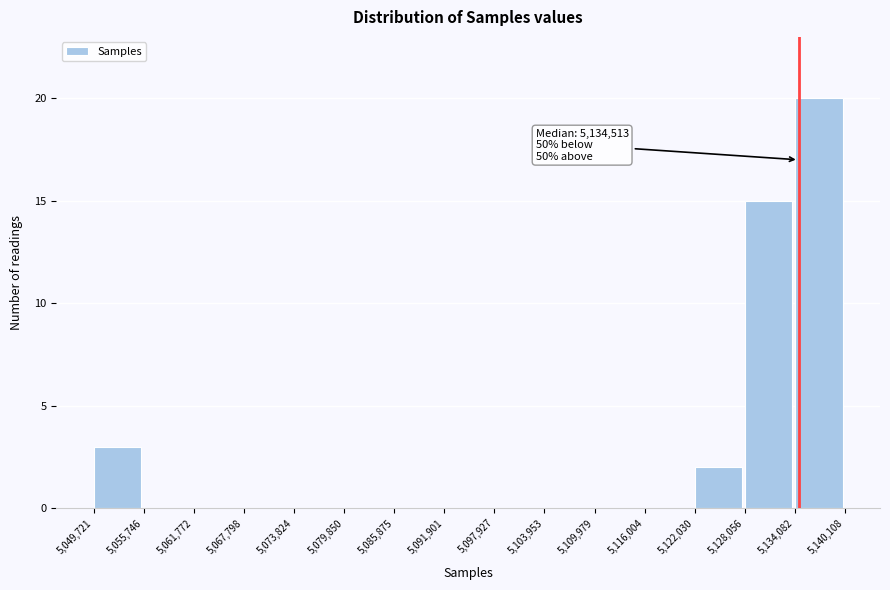

Which range on the x-axis has the tallest bar?

5,134,082 to 5,140,108